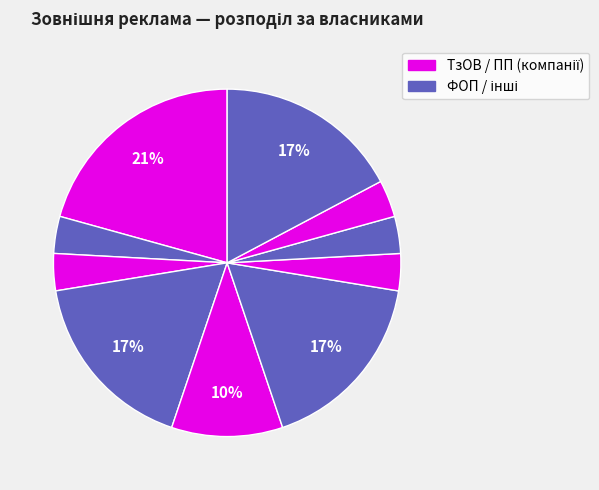

Is there any slice that represents more than half of the pie?

No